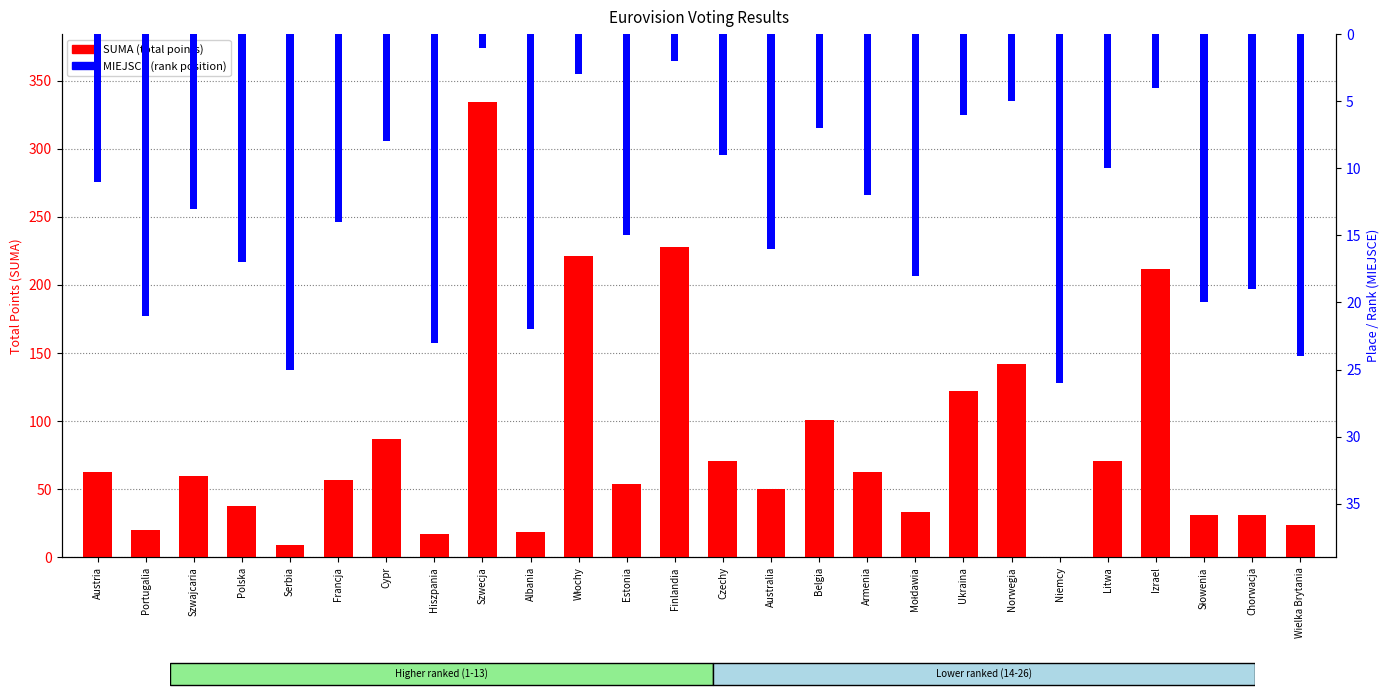

What position from the left is Izrael?

23